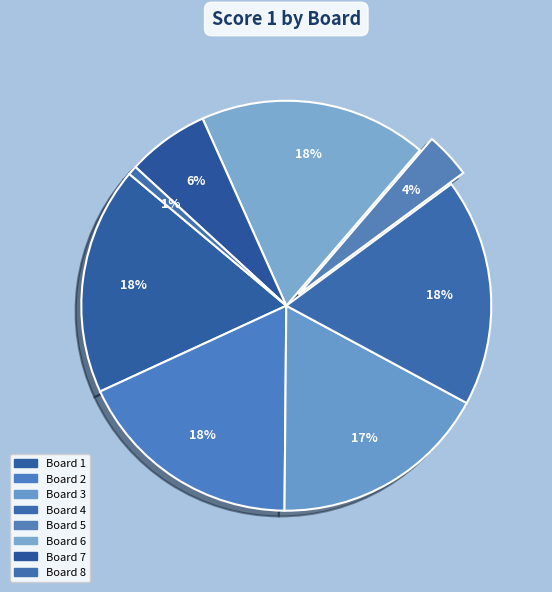

What is the largest slice in the pie chart?

Board 1